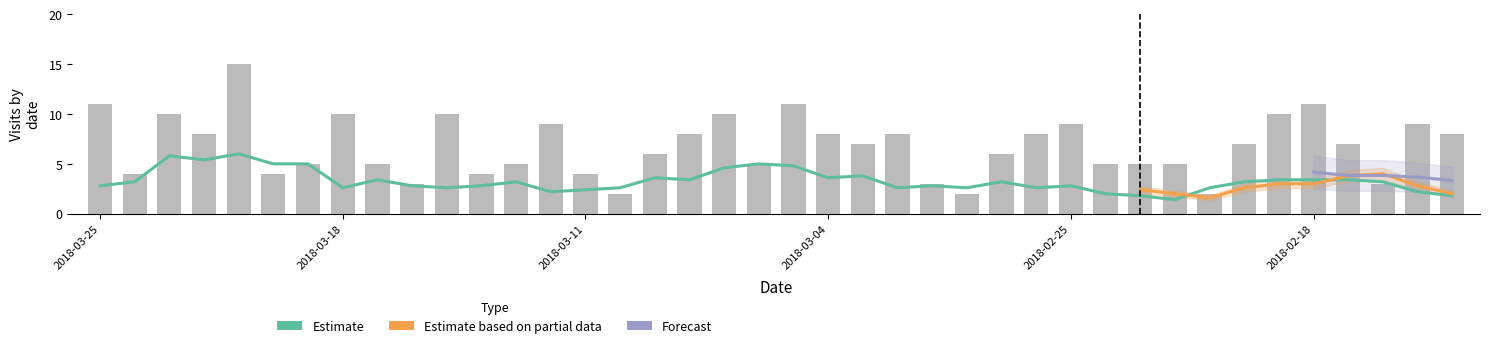

List the labels in order of Google value, smallest first.

2018-03-11, 2018-03-01, 2018-02-28, 2018-03-23, 2018-03-19, 2018-03-10, 2018-03-08, 2018-03-07, 2018-02-27, 2018-02-23, 2018-02-21, 2018-02-16, 2018-03-21, 2018-03-20, 2018-03-16, 2018-03-14, 2018-03-13, 2018-02-22, 2018-02-20, 2018-02-19, 2018-03-24, 2018-03-17, 2018-03-15, 2018-03-09, 2018-03-06, 2018-03-03, 2018-02-14, 2018-03-18, 2018-03-05, 2018-03-04, 2018-02-25, 2018-02-24, 2018-02-17, 2018-03-25, 2018-03-22, 2018-03-02, 2018-03-12, 2018-02-26, 2018-02-18, 2018-02-15